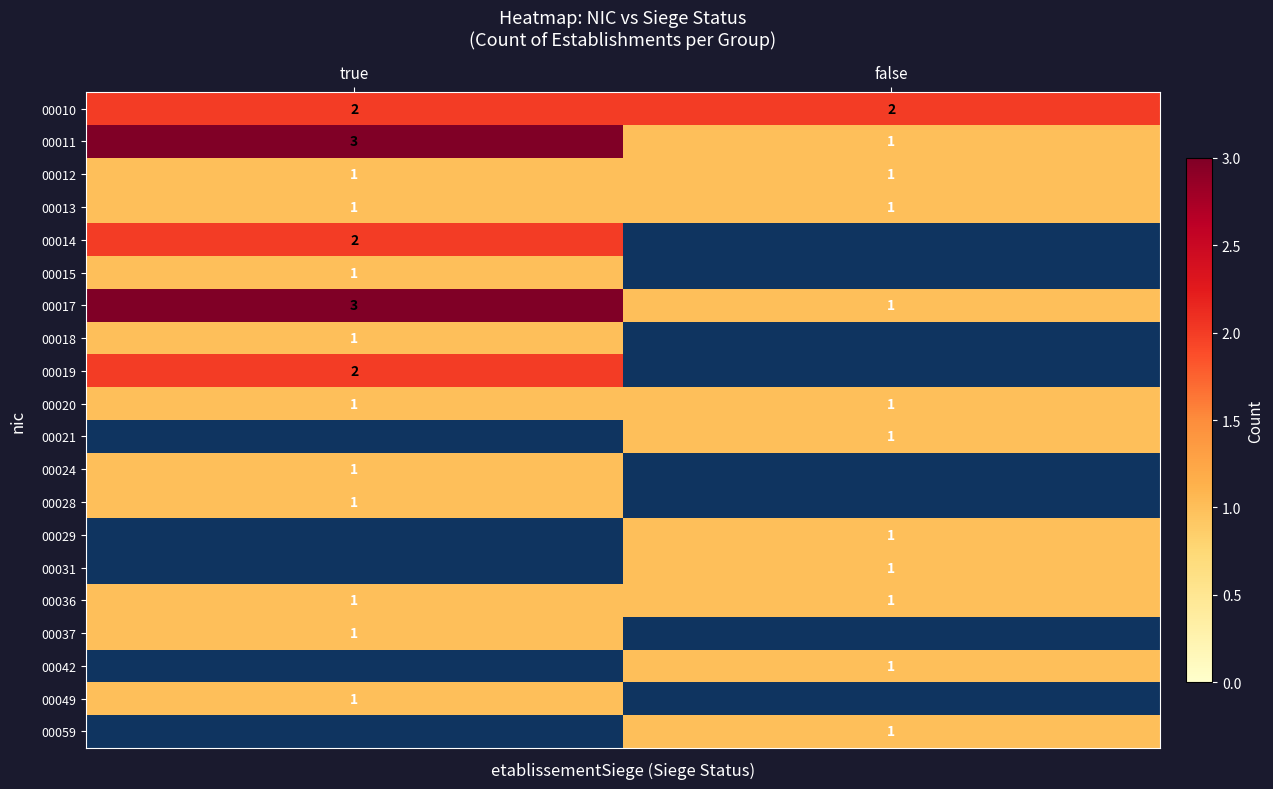

True or false: 00017 has a value of 0 at false.

False